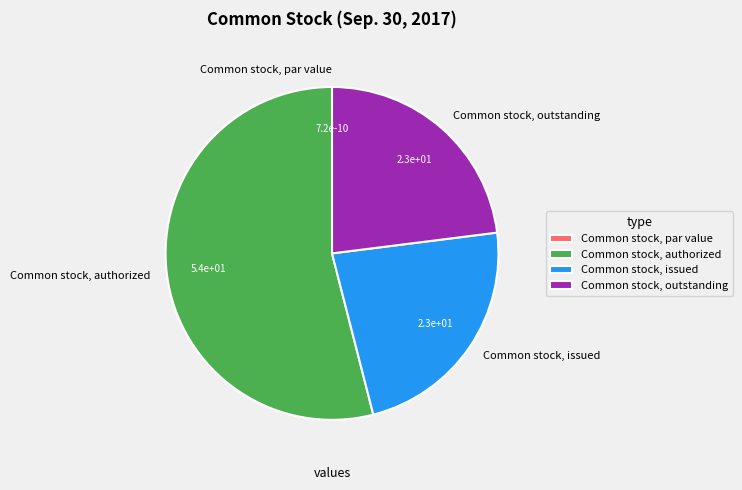

Is there any slice that represents more than half of the pie?

Yes